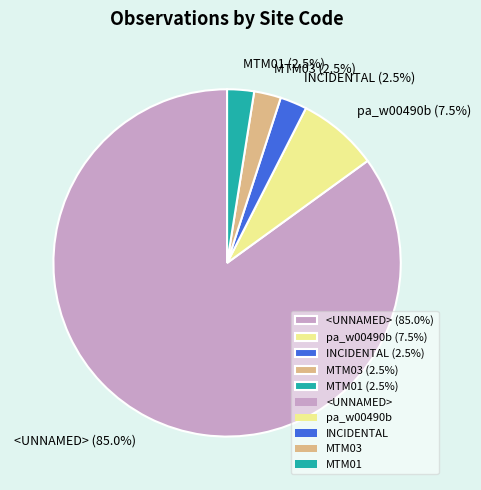

Does MTM03 (2.5%) account for over 50% of the chart?

No